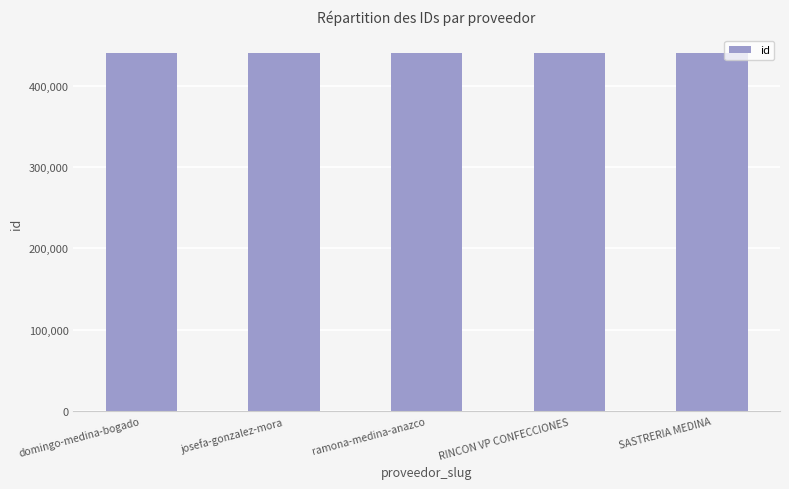

How many bars are there in total?

5